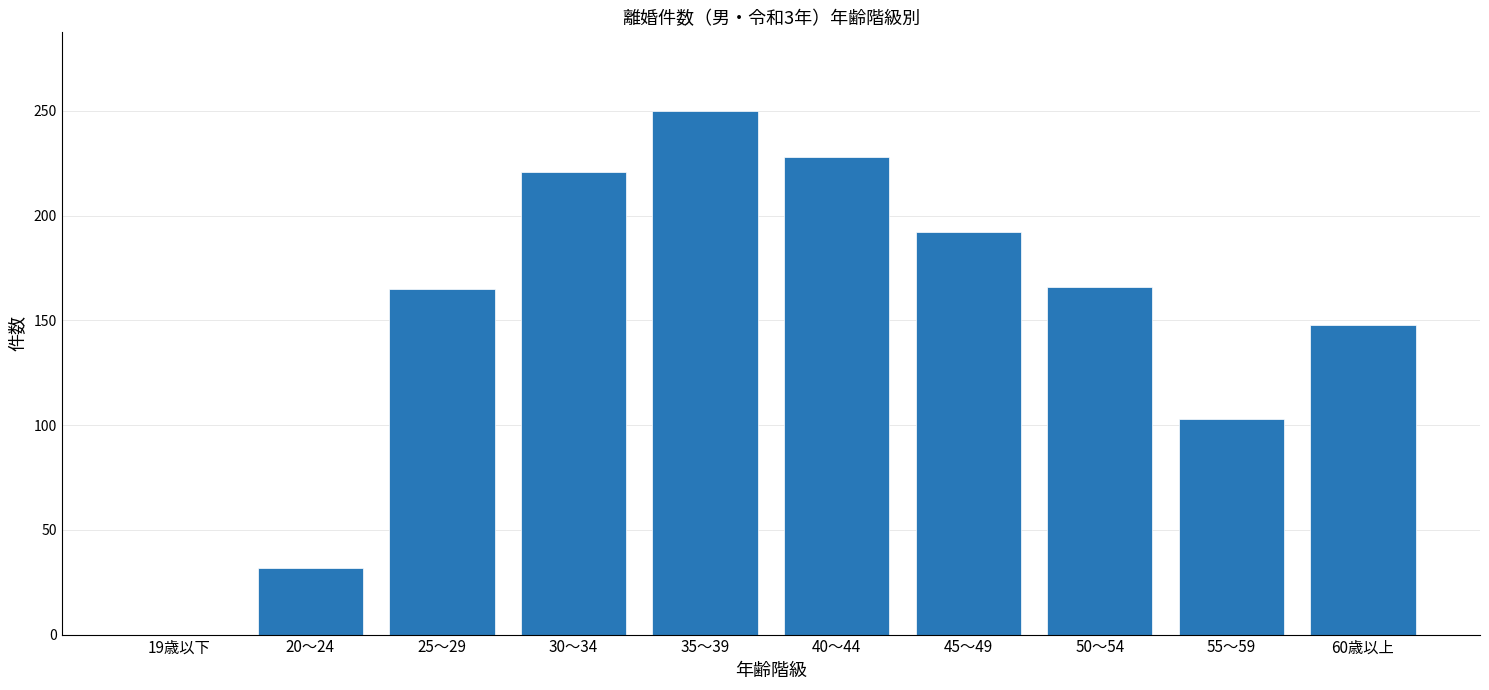

The value at 35～39 is 68. True or false?

False